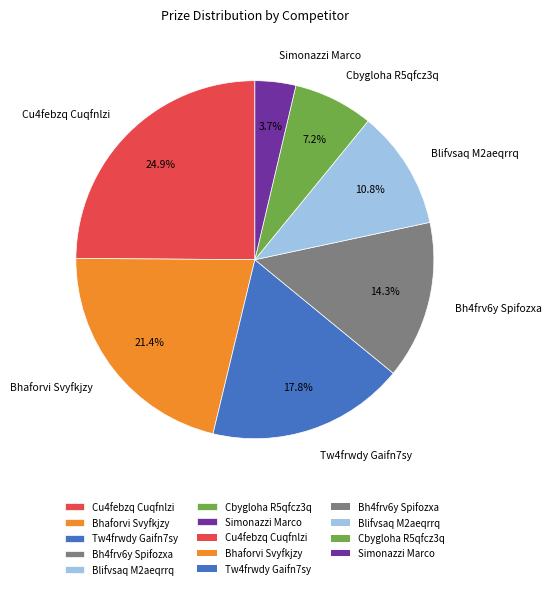

Which slice is the smallest?

Simonazzi Marco